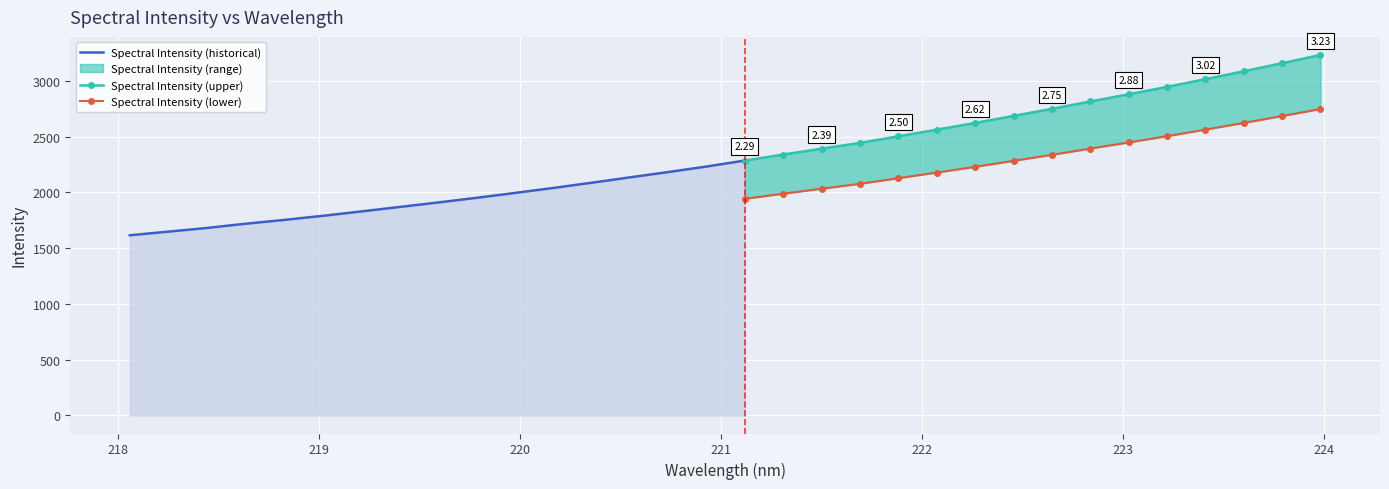

Rank the categories by value from highest to lowest.

223.9802, 223.7895, 223.5987, 223.408, 223.2172, 223.0264, 222.8355, 222.6447, 222.4538, 222.263, 222.0721, 221.8812, 221.6902, 221.4993, 221.3083, 221.1174, 220.9264, 220.7354, 220.5444, 220.3533, 220.1623, 219.9712, 219.7801, 219.589, 219.3979, 219.2067, 219.0156, 218.8244, 218.6332, 218.442, 218.2508, 218.0596